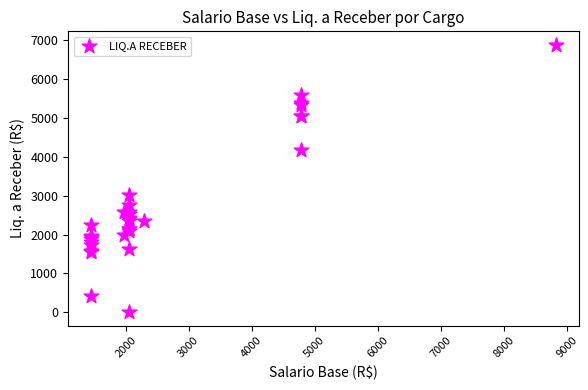

What Y value in the scatter plot is closest to 3445?

3009.9